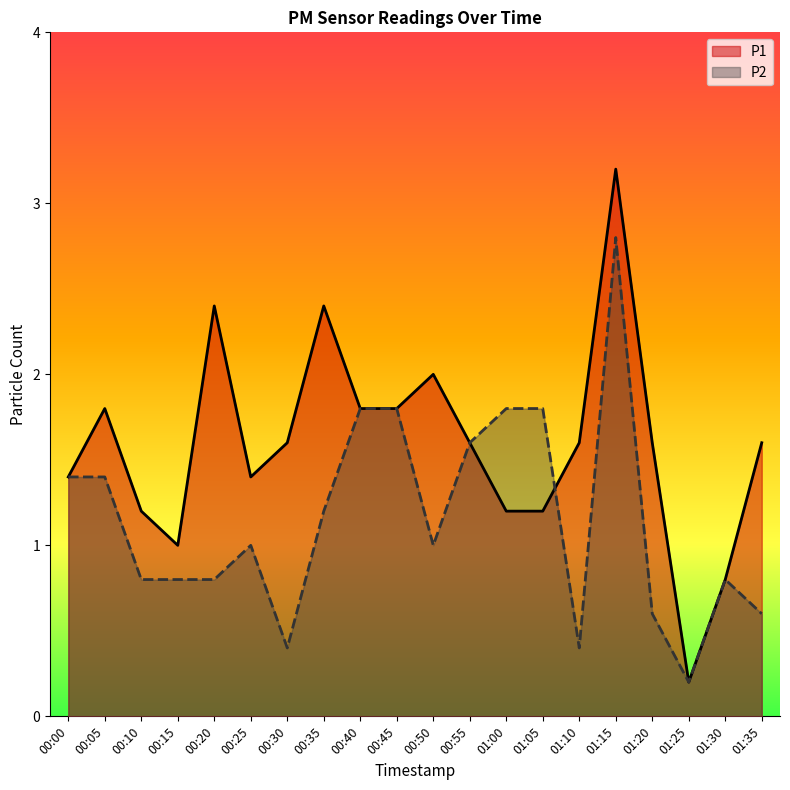

What value does the P1 series have at 01:20?

1.6